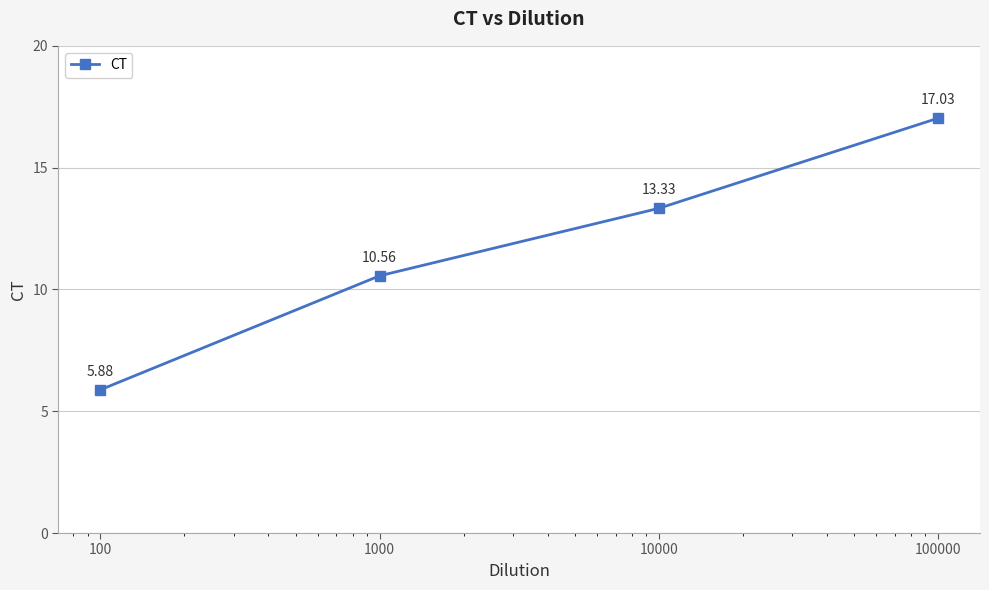

What is the average value?

11.7